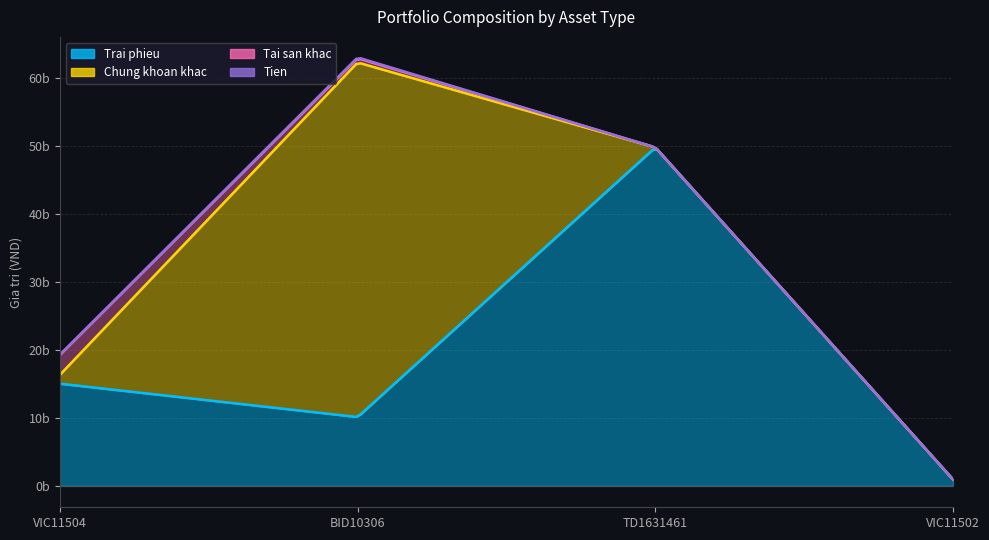

The Trai phieu series shows 79290211673 at TD1631461. True or false?

False